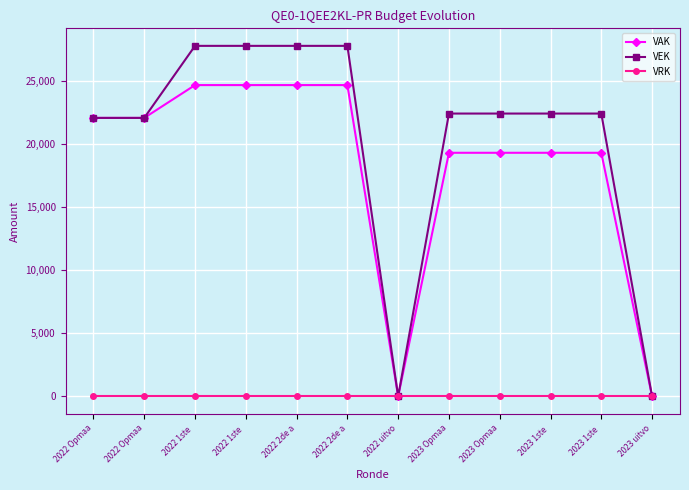

True or false: VEK has a value of 22040 at 2022 Opmaa.

True